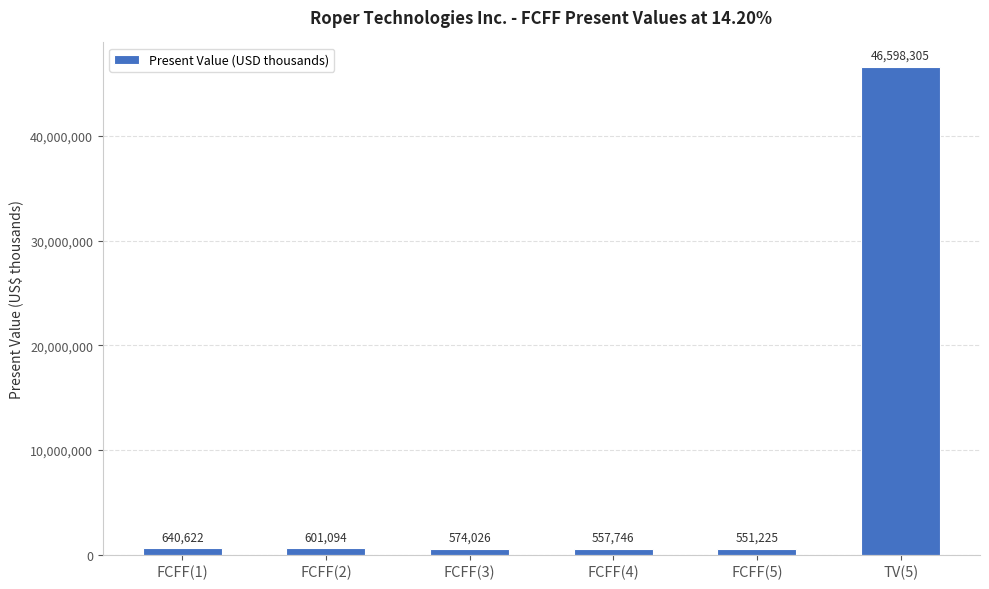

List the labels in order of value, smallest first.

FCFF(5), FCFF(4), FCFF(3), FCFF(2), FCFF(1), TV(5)